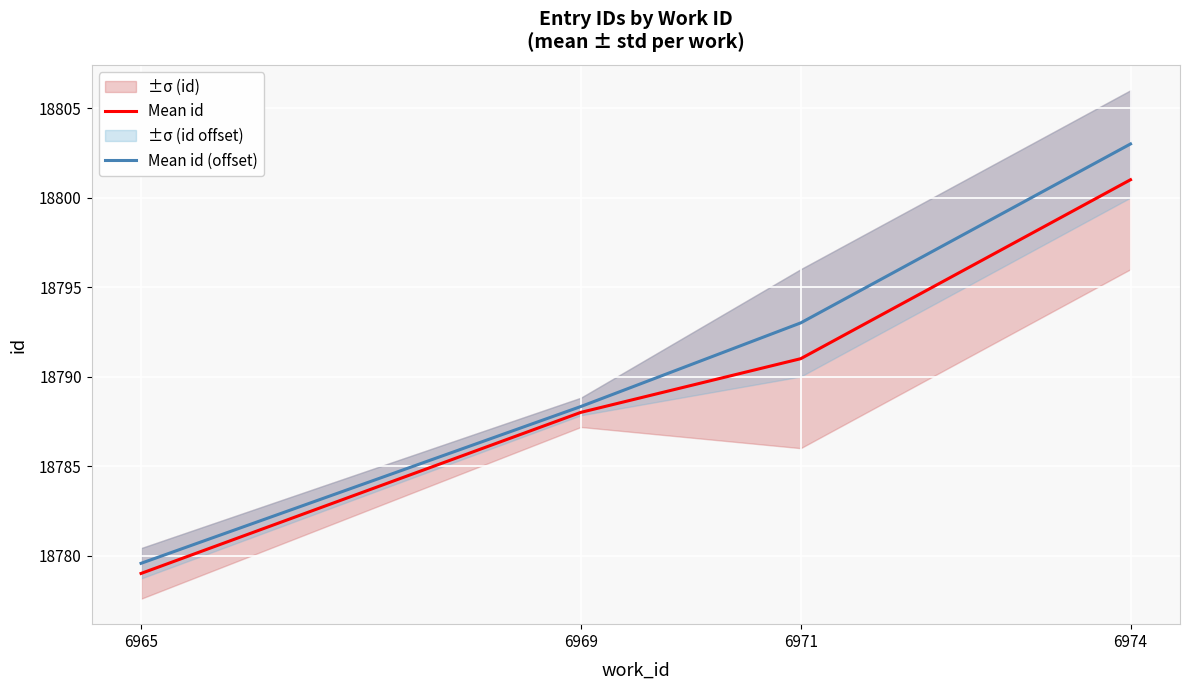

True or false: Mean id (offset) and Mean id intersect in this chart.

False